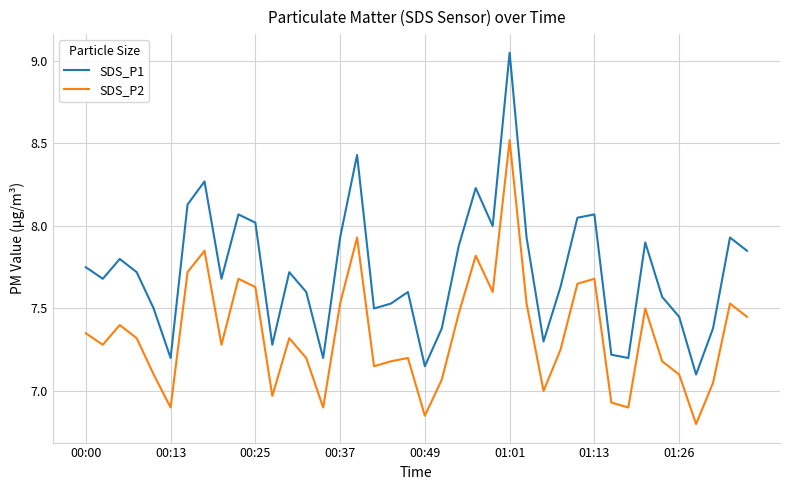

What is the difference between the maximum and minimum values in the SDS_P2 series?

1.7